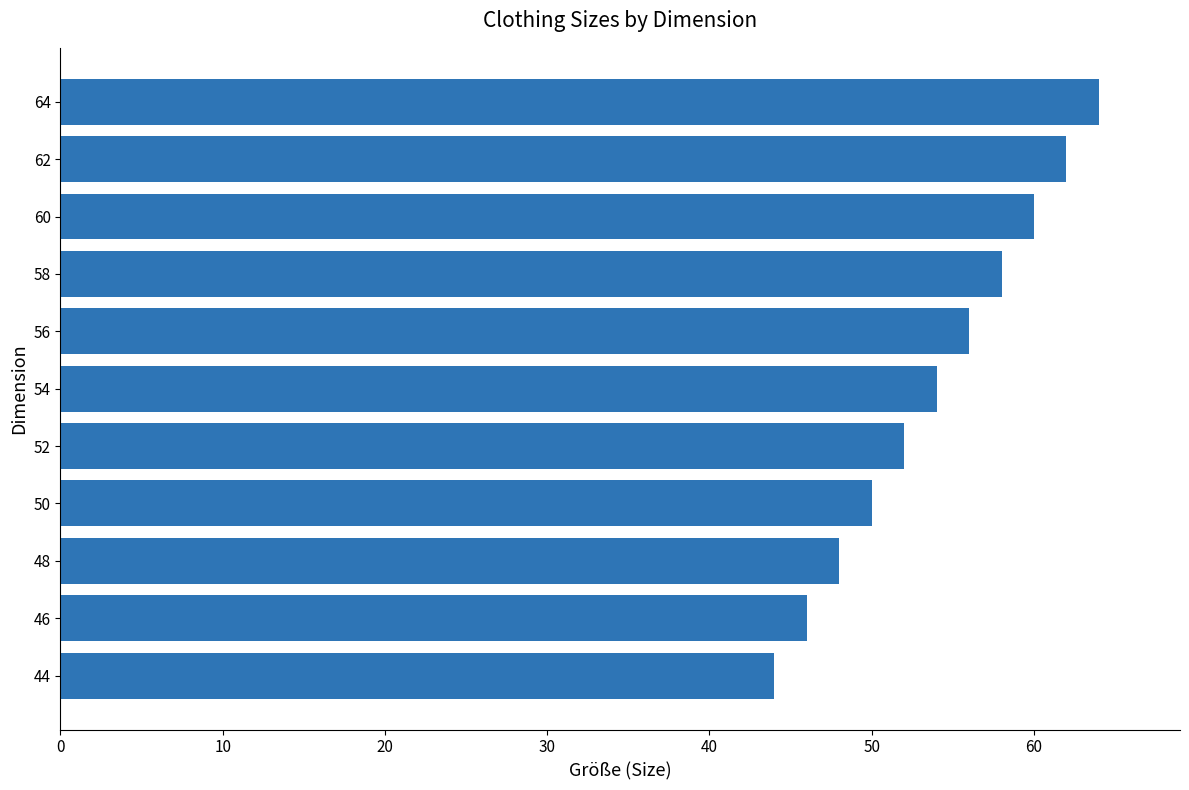

Are the bars grouped side by side (vs. stacked)?

No